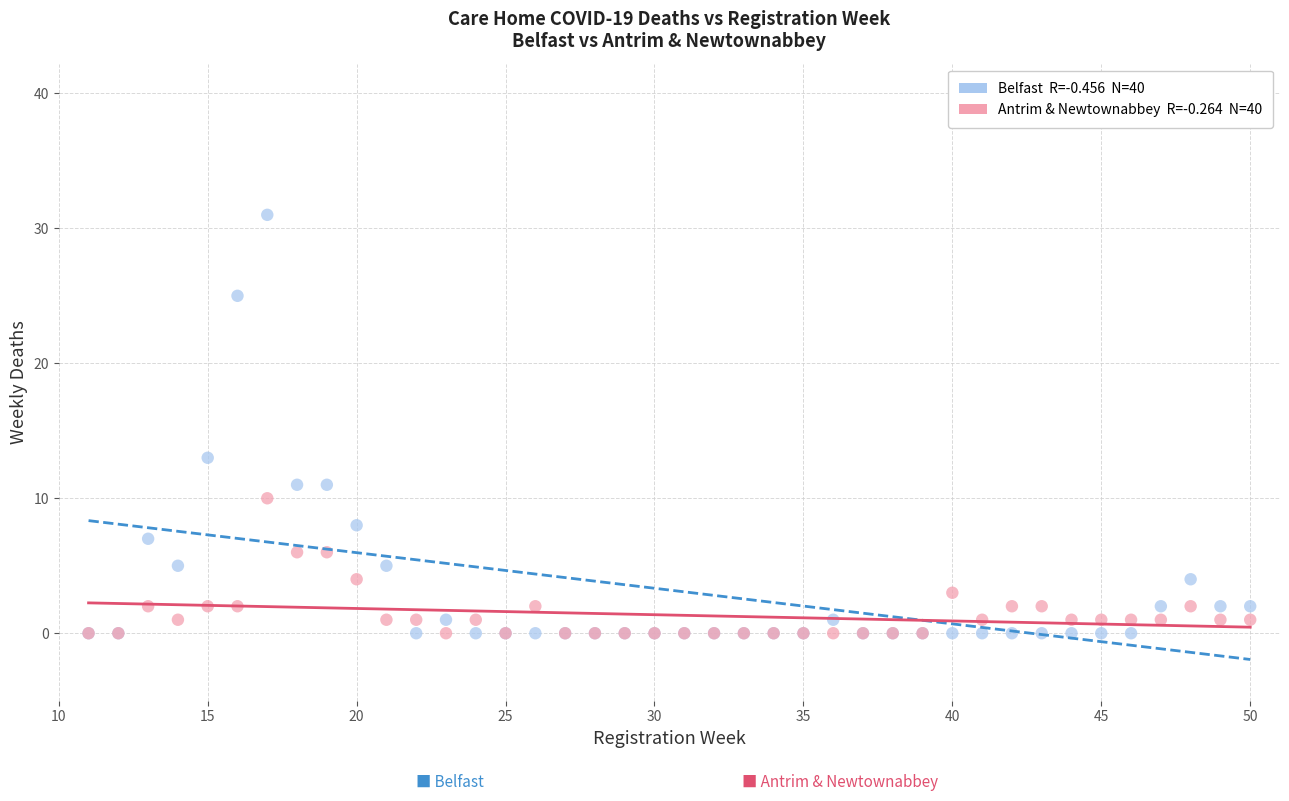

Across all series, what Y value is closest to 15?

13